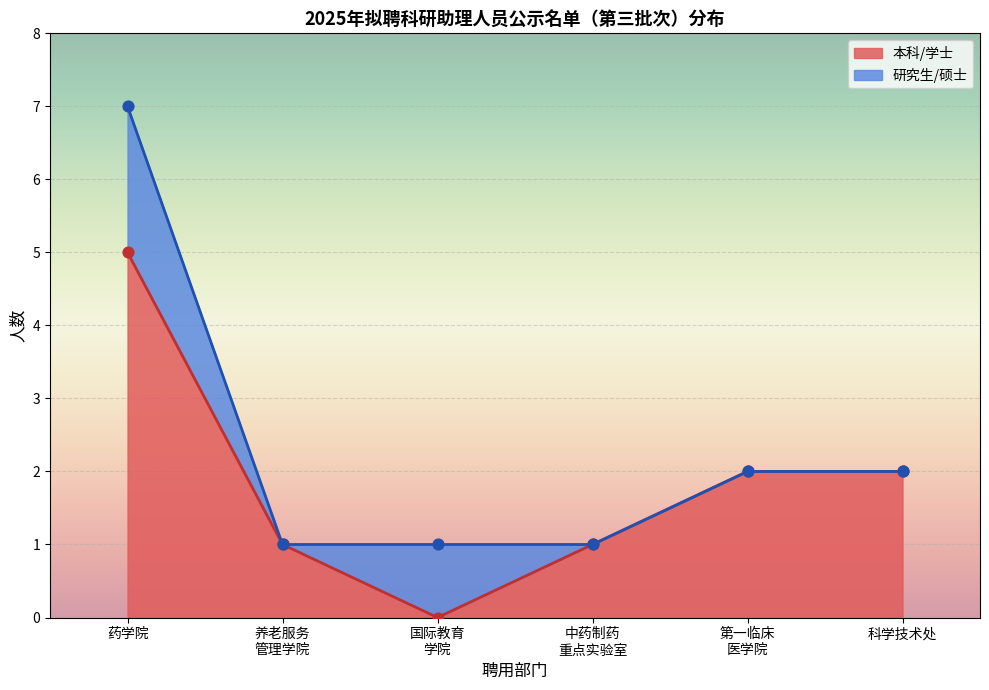

Which category has the highest value in the 本科/学士 series?

药学院